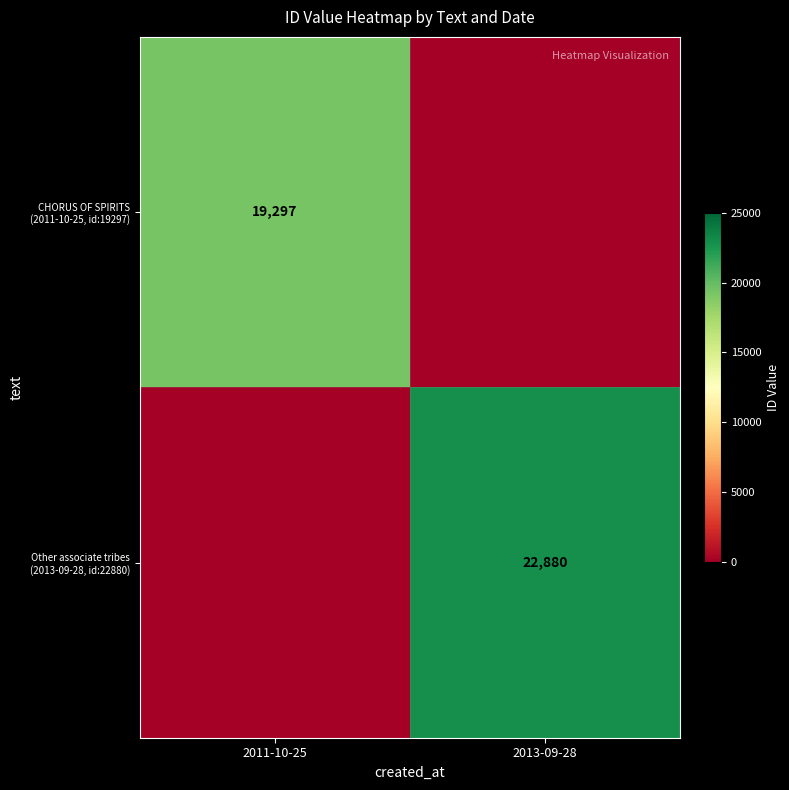

At how many categories does at least one series exceed 14530?

2